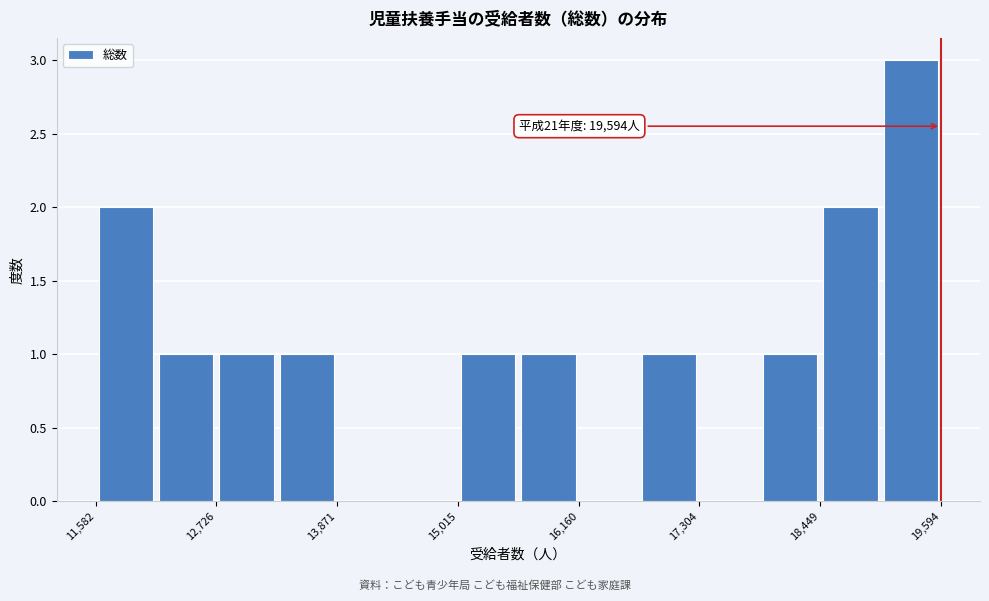

Read against the x-axis, roughly where is the centre of the tallest bar?

19400